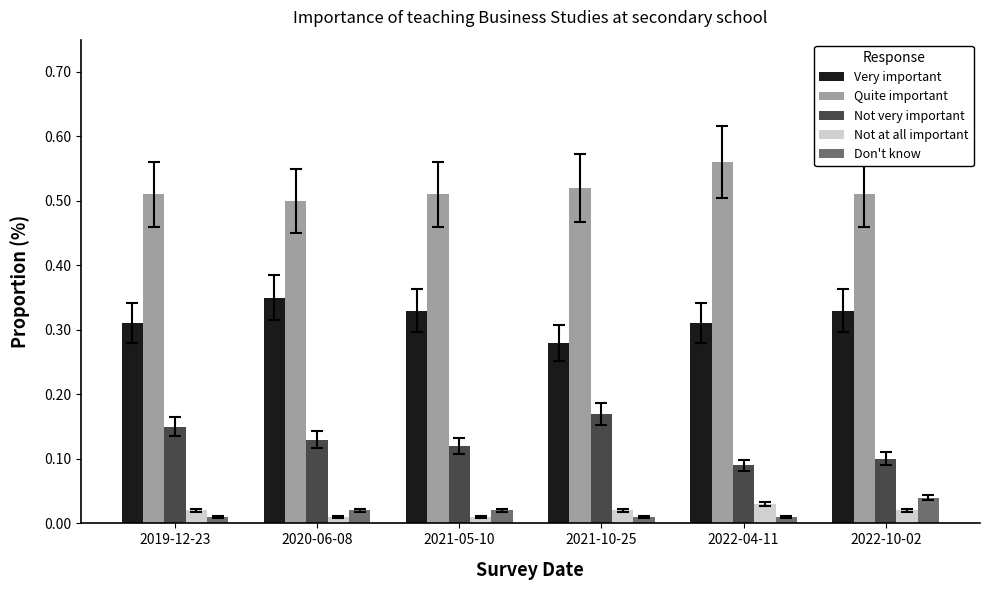

How many bars are there in each group?

5